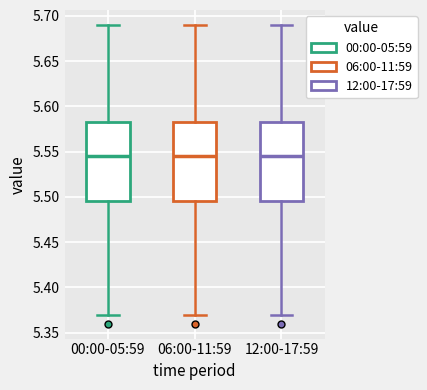

Reading left to right, read every box against the y-axis: the position of its median line, the range the box covers, and the ends of its whiskers. The values are not printed on the chart, so give them approximately, as read against the axis.

00:00-05:59: median 5.545, box 5.495 to 5.585, whiskers 5.370 to 5.690
06:00-11:59: median 5.545, box 5.495 to 5.585, whiskers 5.370 to 5.690
12:00-17:59: median 5.545, box 5.495 to 5.585, whiskers 5.370 to 5.690